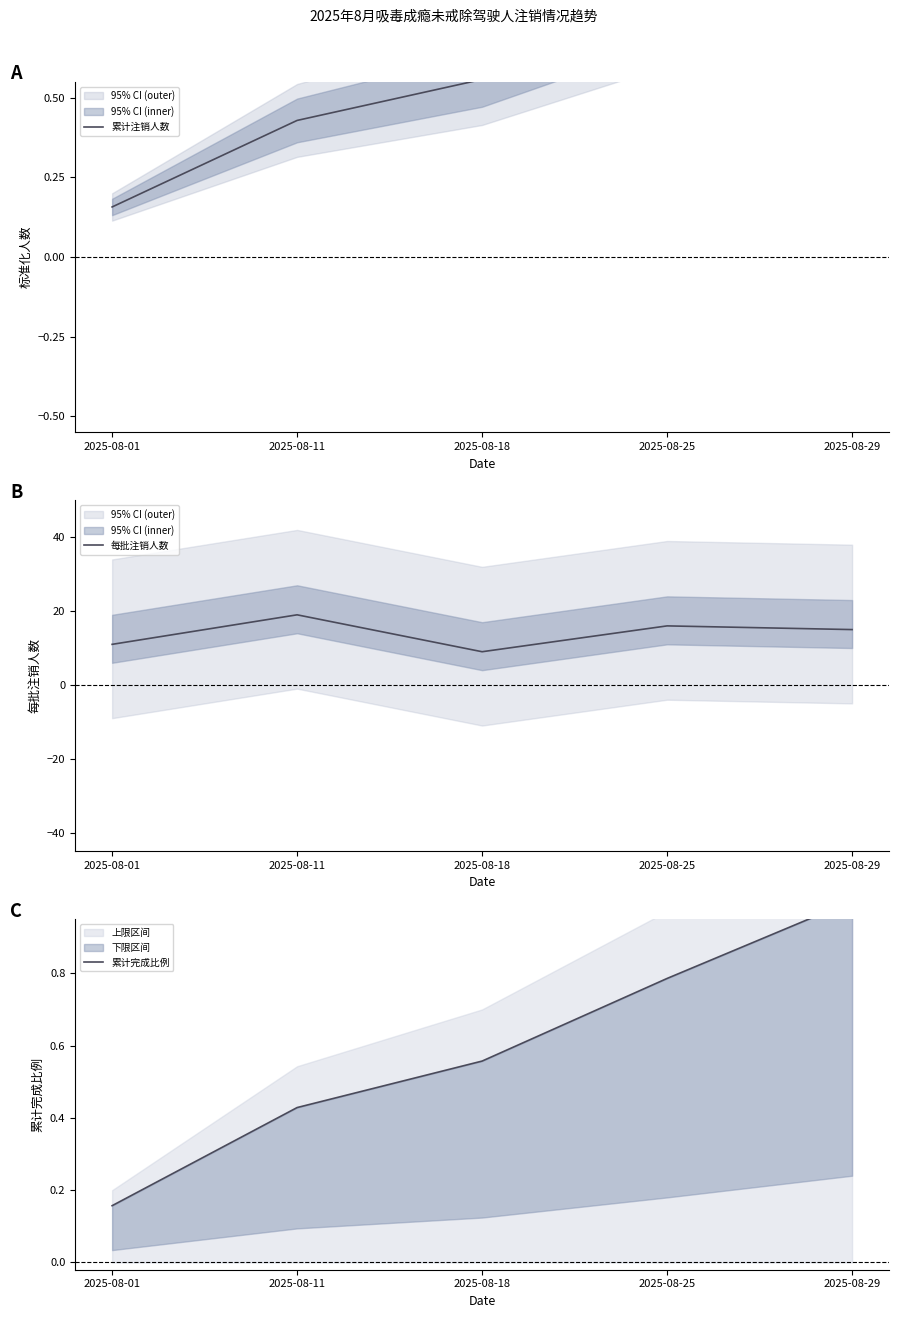

True or false: 每批注销人数 has a value of 14.5 at 2025-08-18.

False